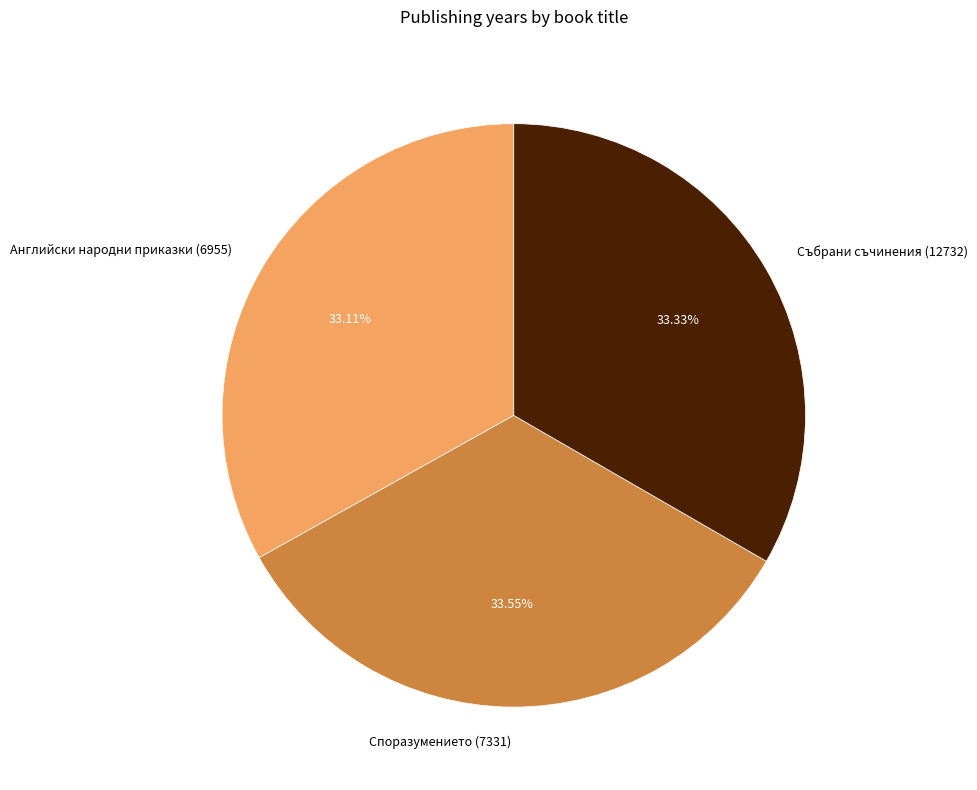

Is the sum of Събрани съчинения (12732) and Споразумението (7331) greater than half?

Yes